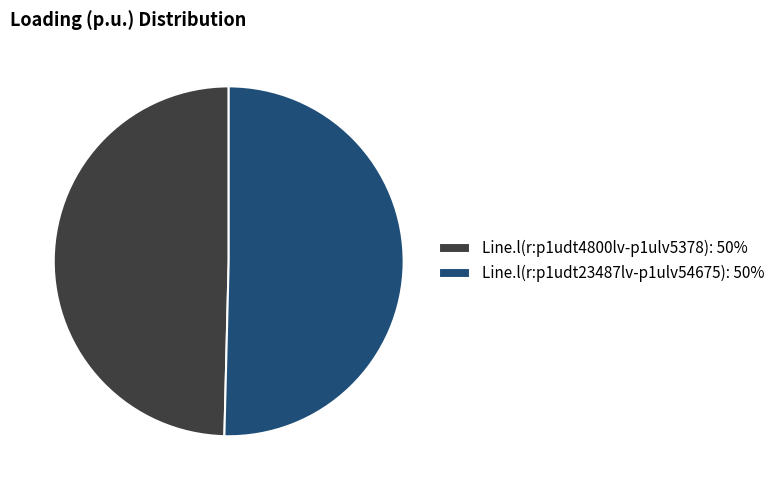

True or false: Line.l(r:p1udt4800lv-p1ulv5378) accounts for 44% of the total.

False